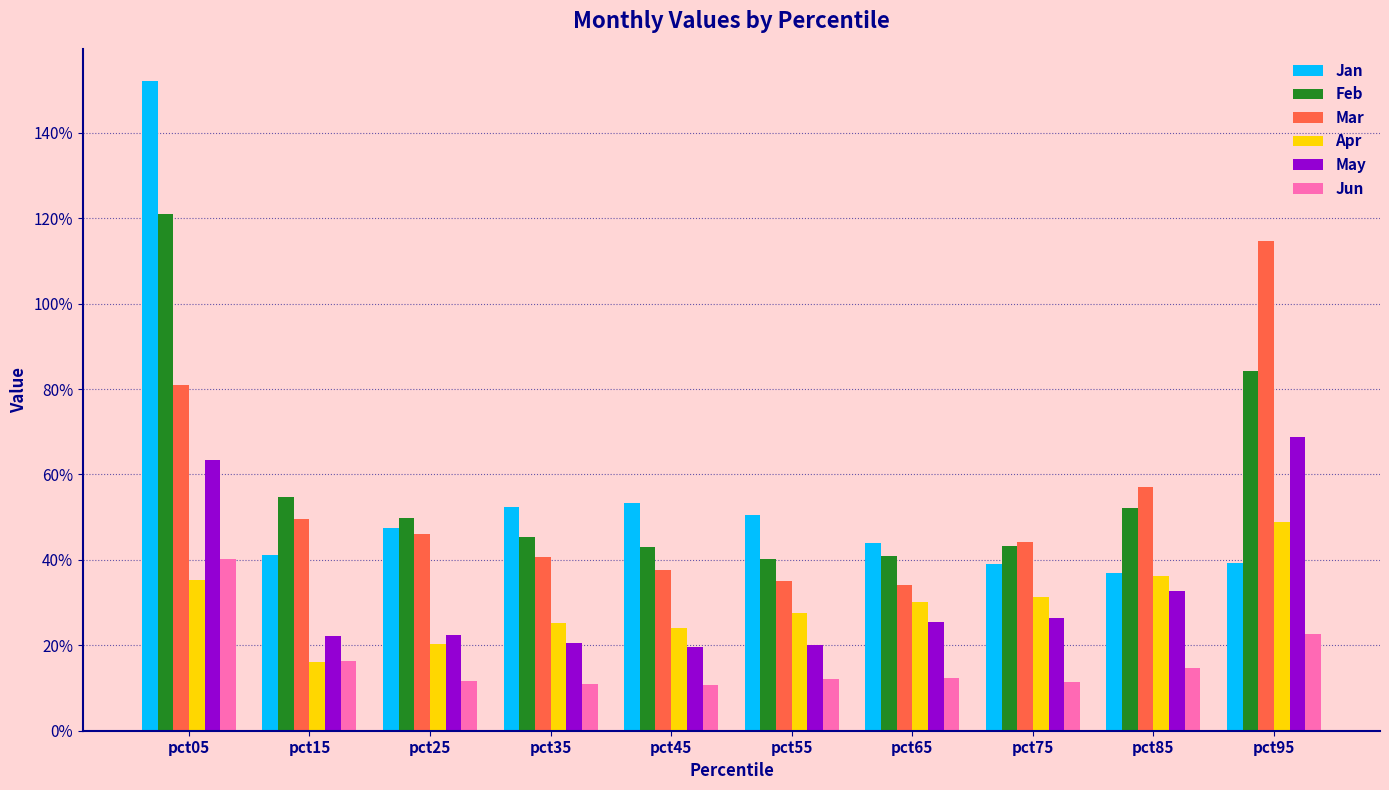

What value does the May series have at pct15?

0.2